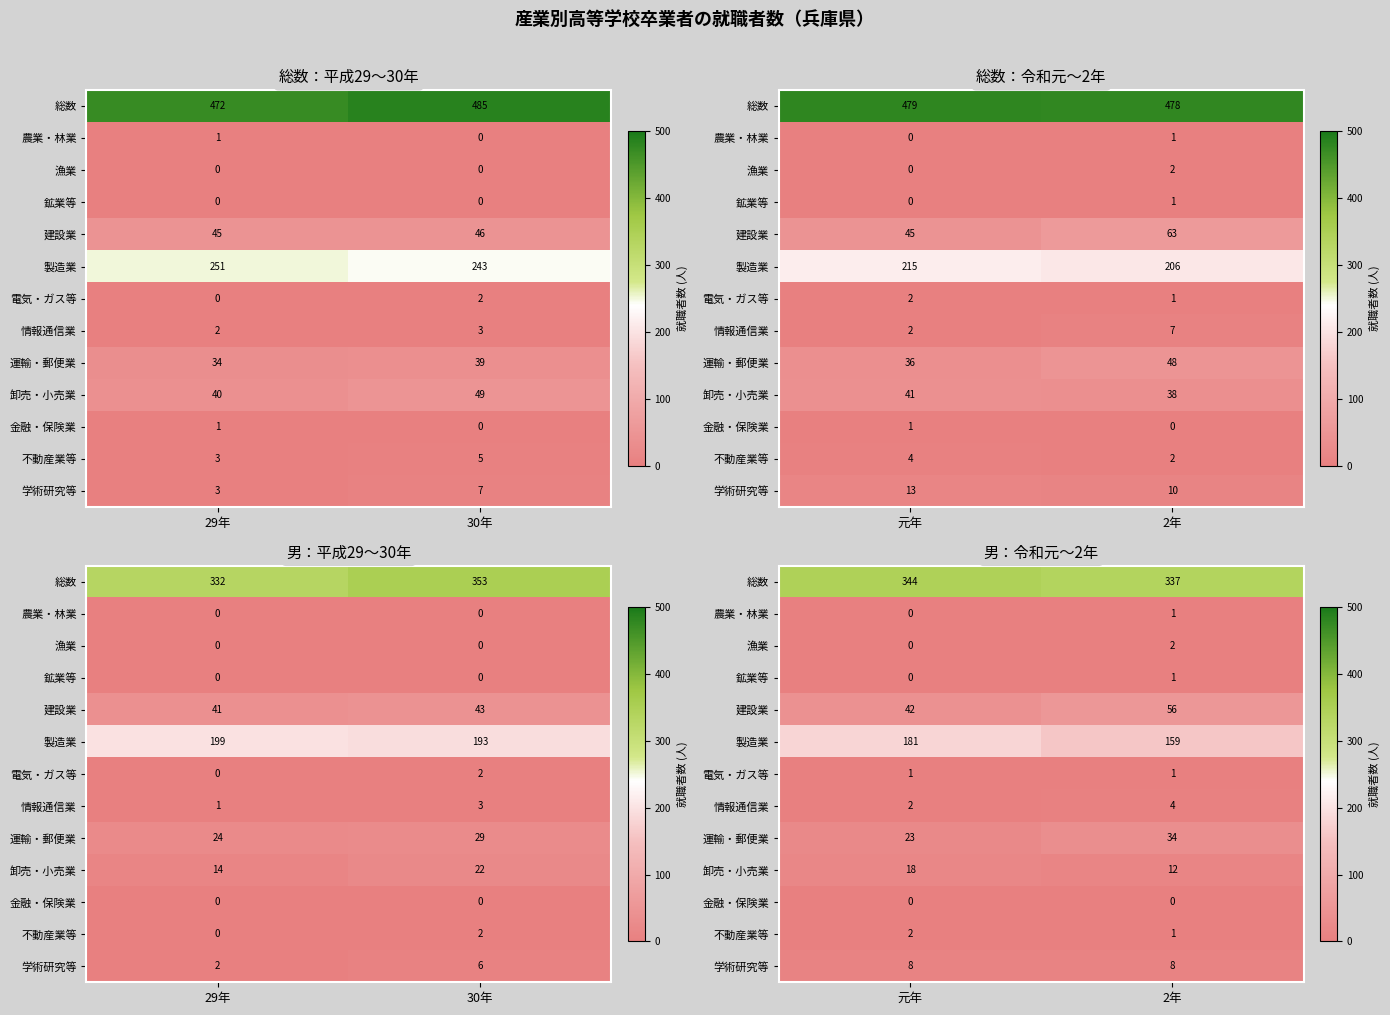

What is the maximum value for 総数?

344